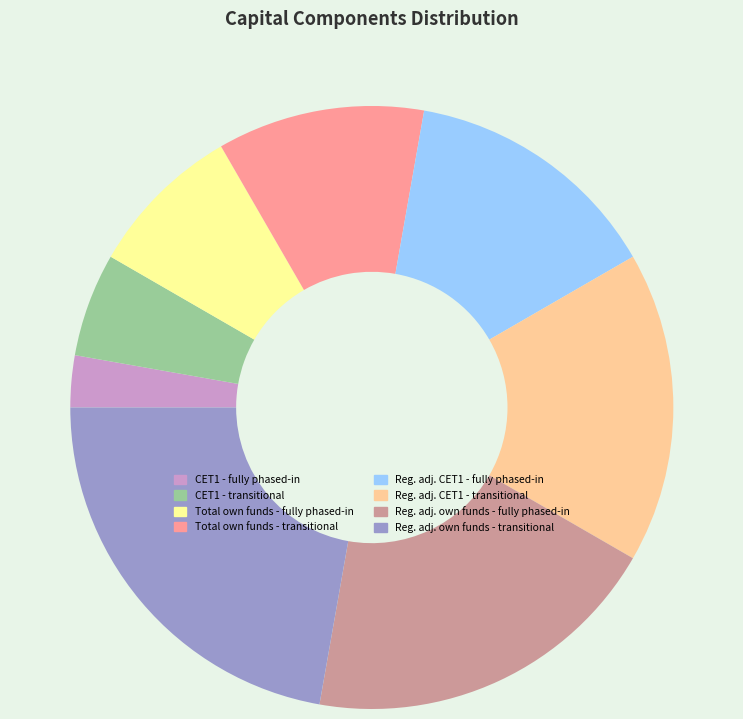

How many slices are in this pie chart?

8